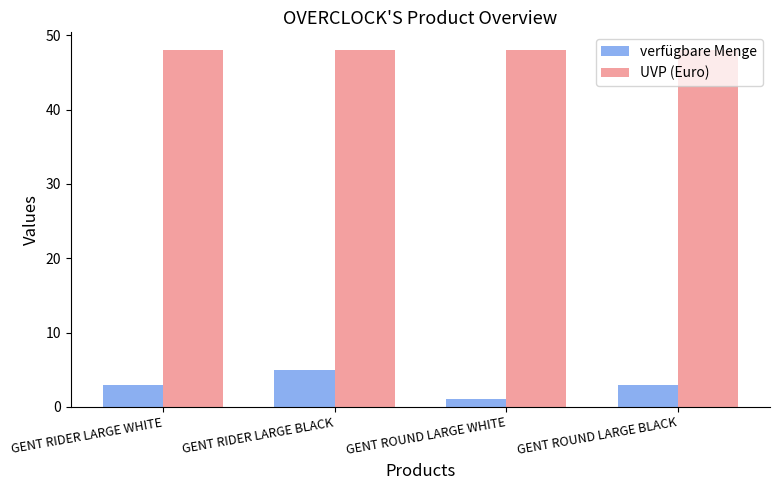

Read the verfügbare Menge value at GENT RIDER LARGE BLACK.

5